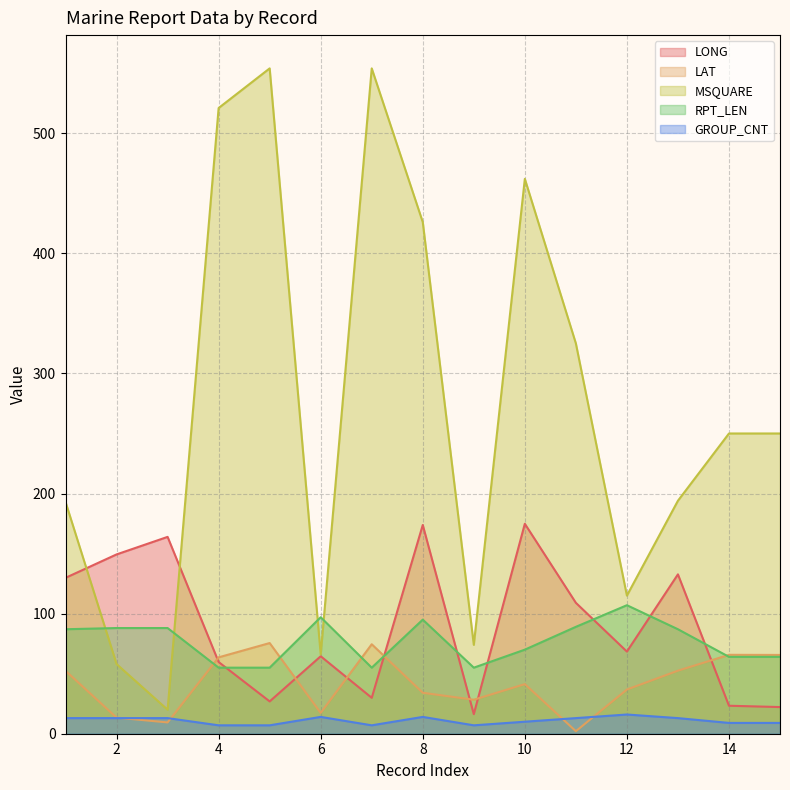

Between 10 and 2, which is larger?

10